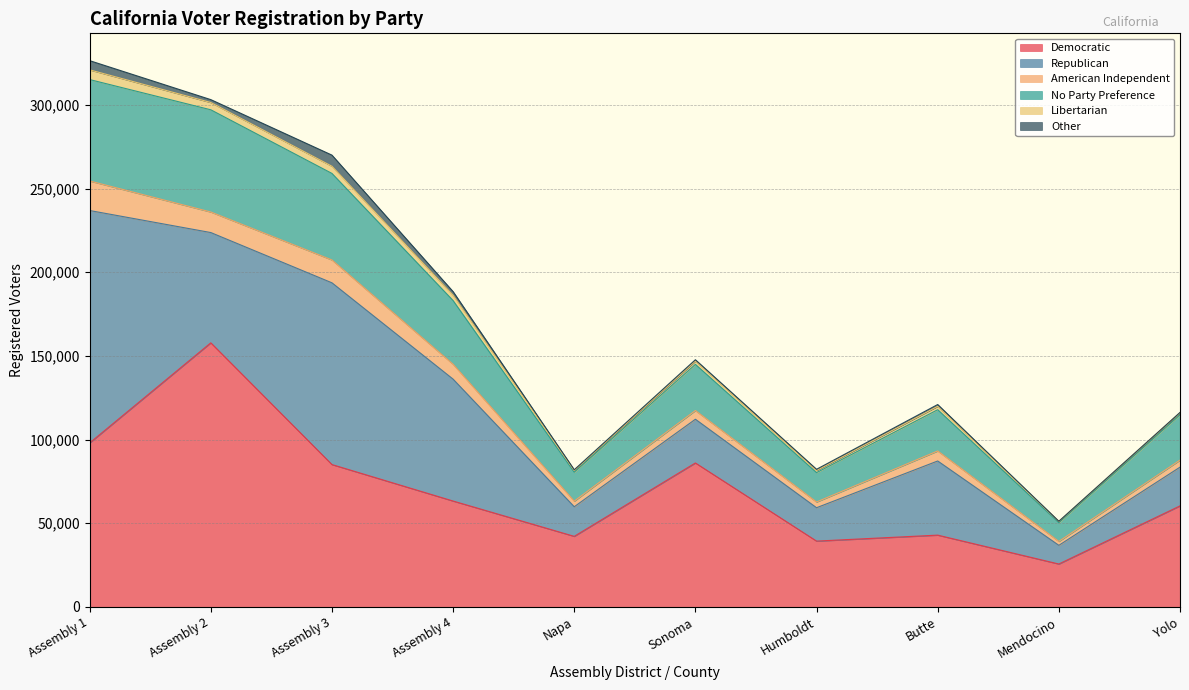

How many interior local peaks does the Libertarian series have?

2